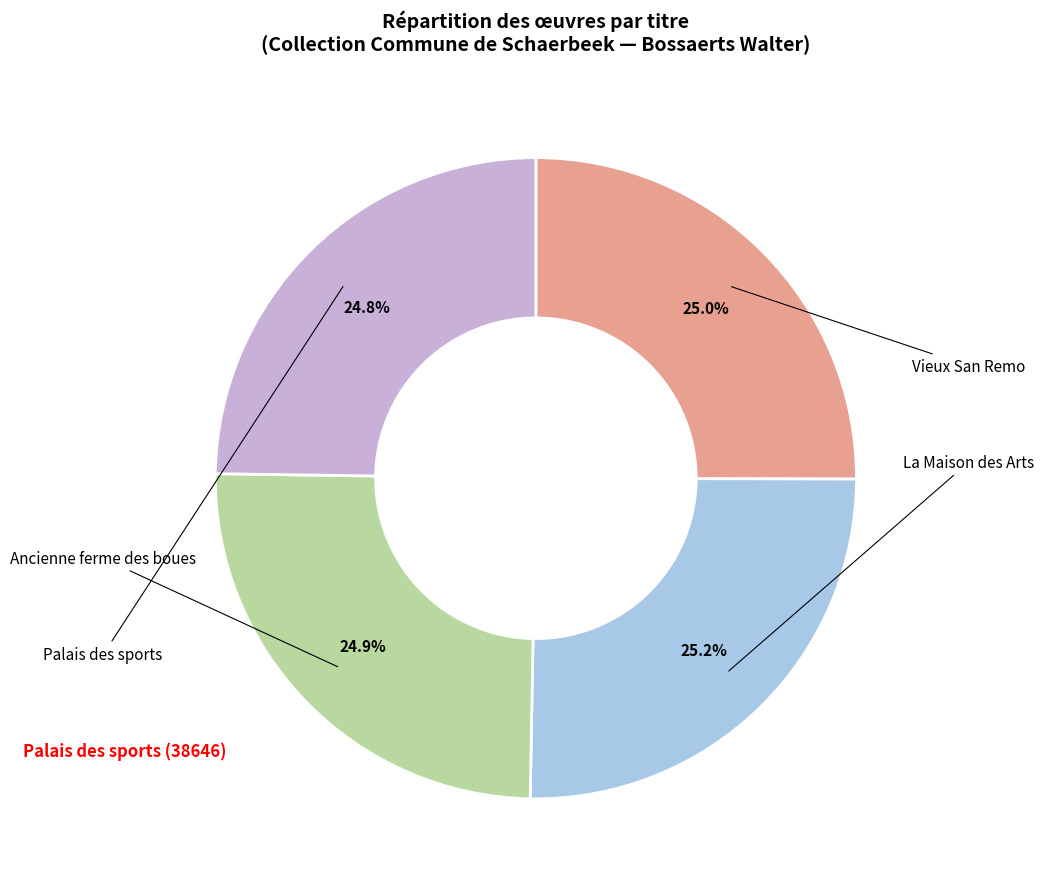

Is there a majority slice in this chart?

No